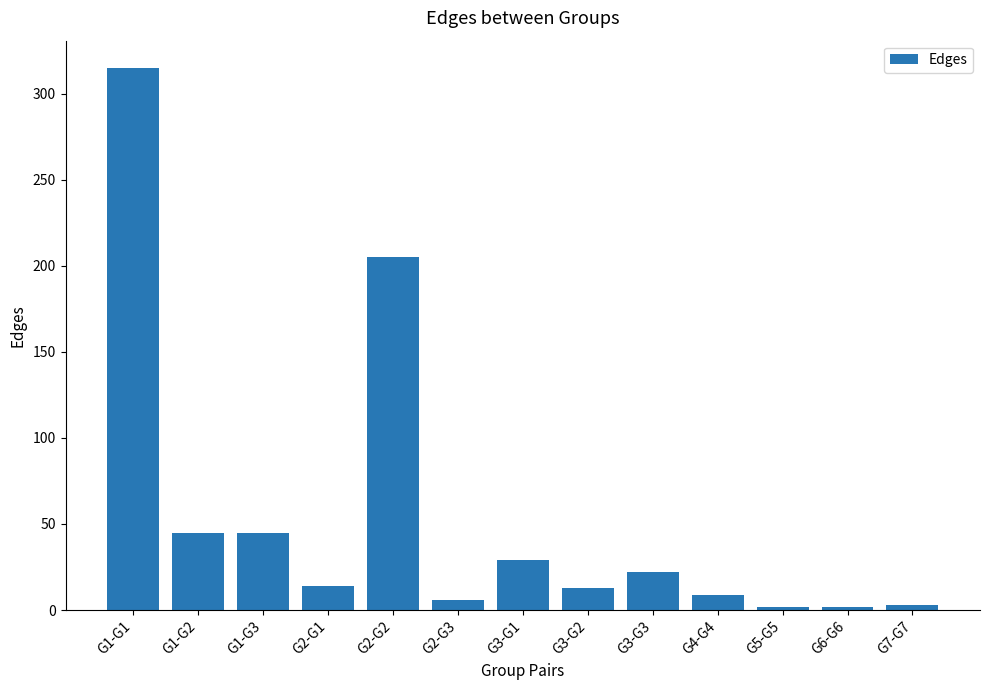

True or false: the data shows 29 at G3-G1.

True